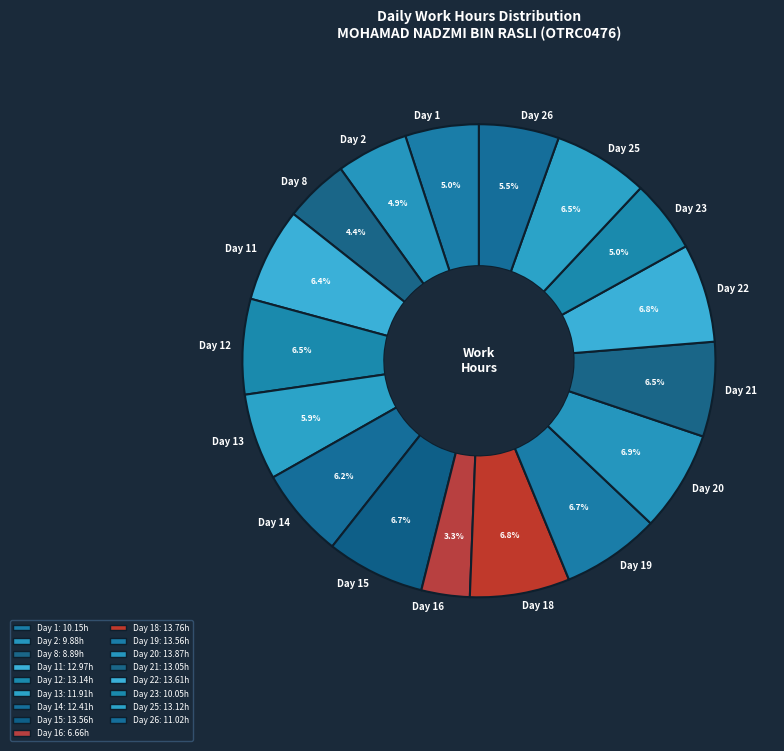

Does any single category account for the majority?

No